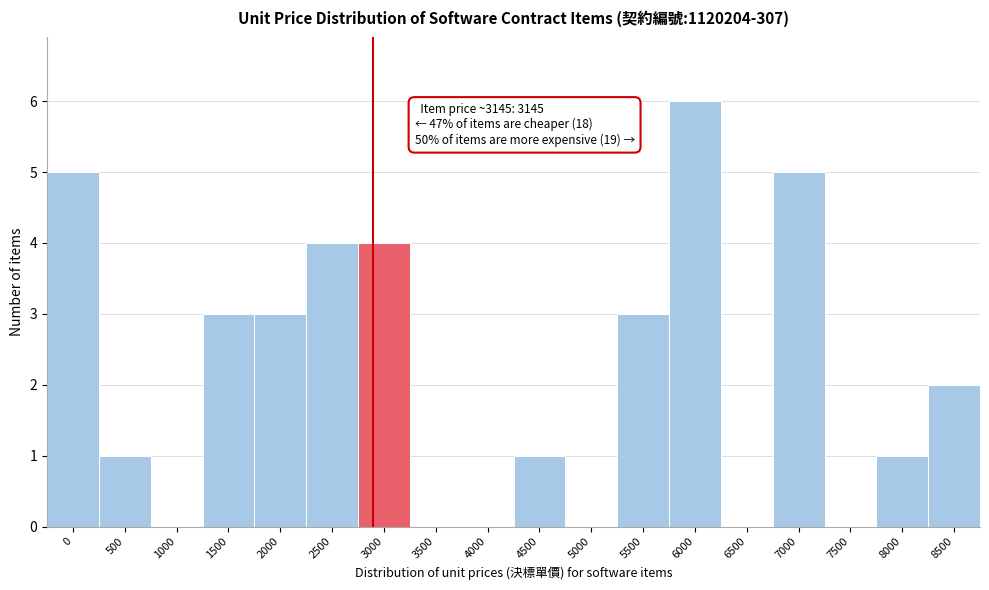

Reading left to right, list all the values displayed in this chart.

0=5	500=1	1000=0	1500=3	2000=3	2500=4	3000=4	3500=0	4000=0	4500=1	5000=0	5500=3	6000=6	6500=0	7000=5	7500=0	8000=1	8500=2